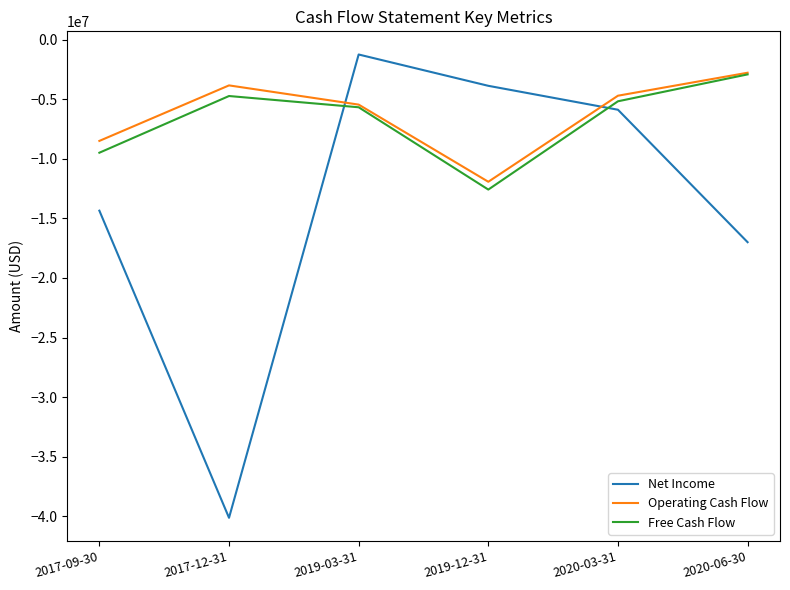

Reading left to right, what are all the values shown in this chart?

Net Income: -14347000	-40141000	-1230000	-3860000	-5869000	-16993000
Operating Cash Flow: -8487000	-3825000	-5439000	-11919000	-4691000	-2762000
Free Cash Flow: -9479000	-4717000	-5662000	-12575000	-5160000	-2901000